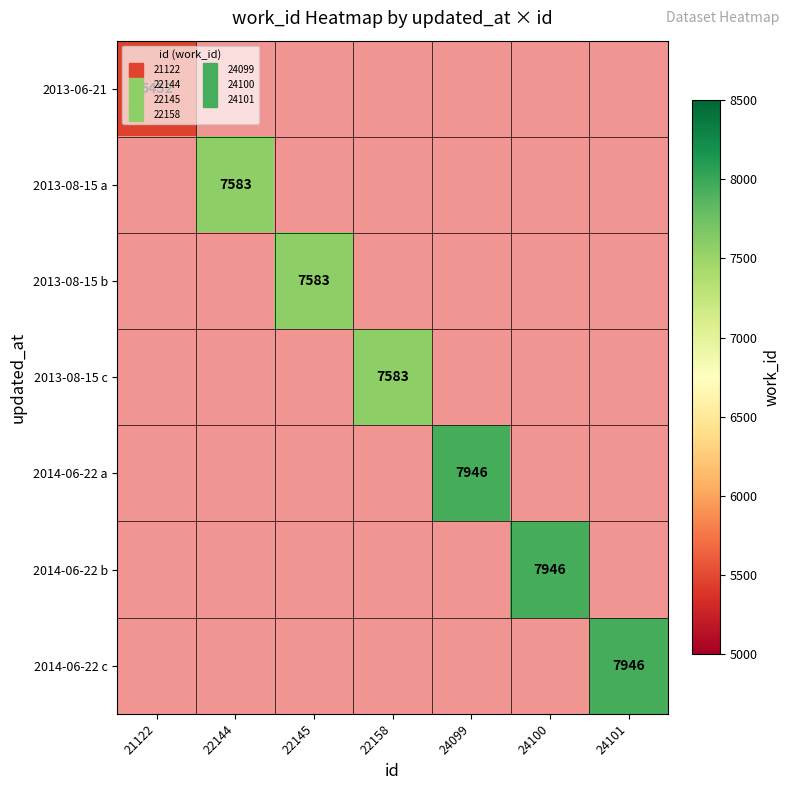

List the series in order of their peak value, highest first.

2013-06-21, 2013-08-15 a, 2013-08-15 b, 2013-08-15 c, 2014-06-22 a, 2014-06-22 b, 2014-06-22 c